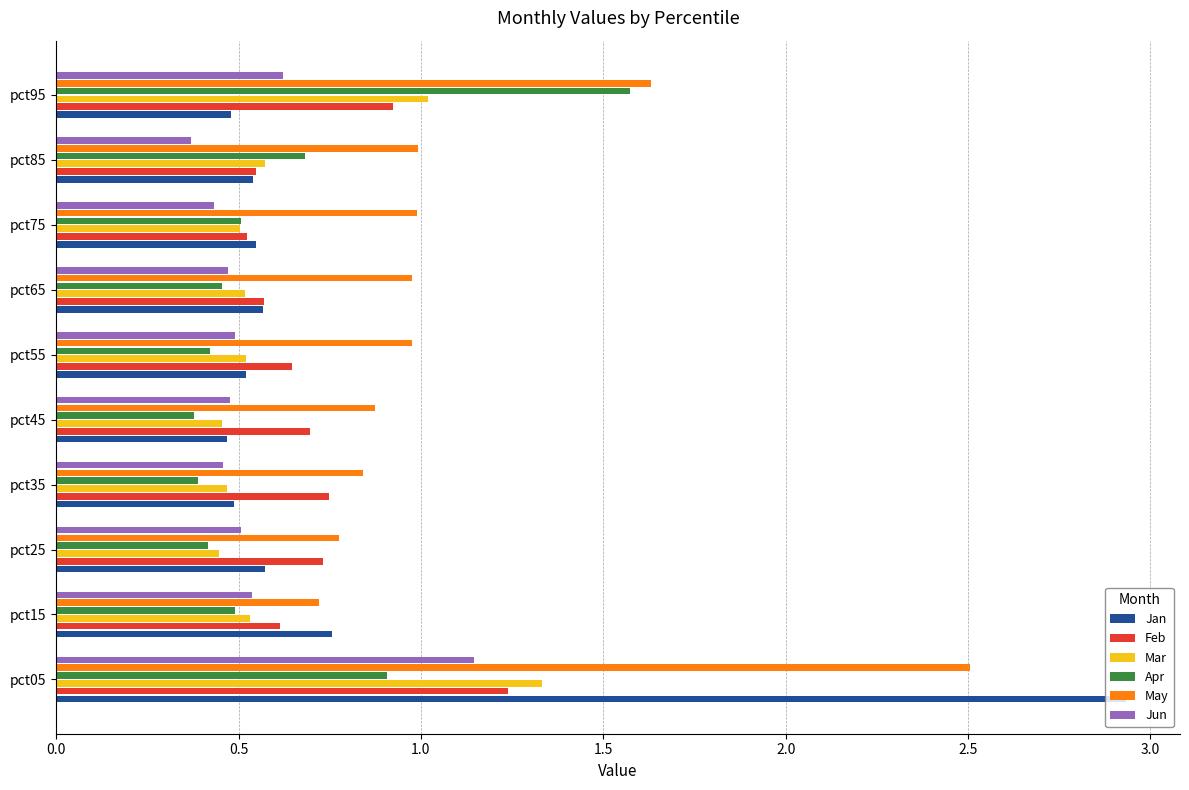

What is the total value across all series at pct15?

3.6